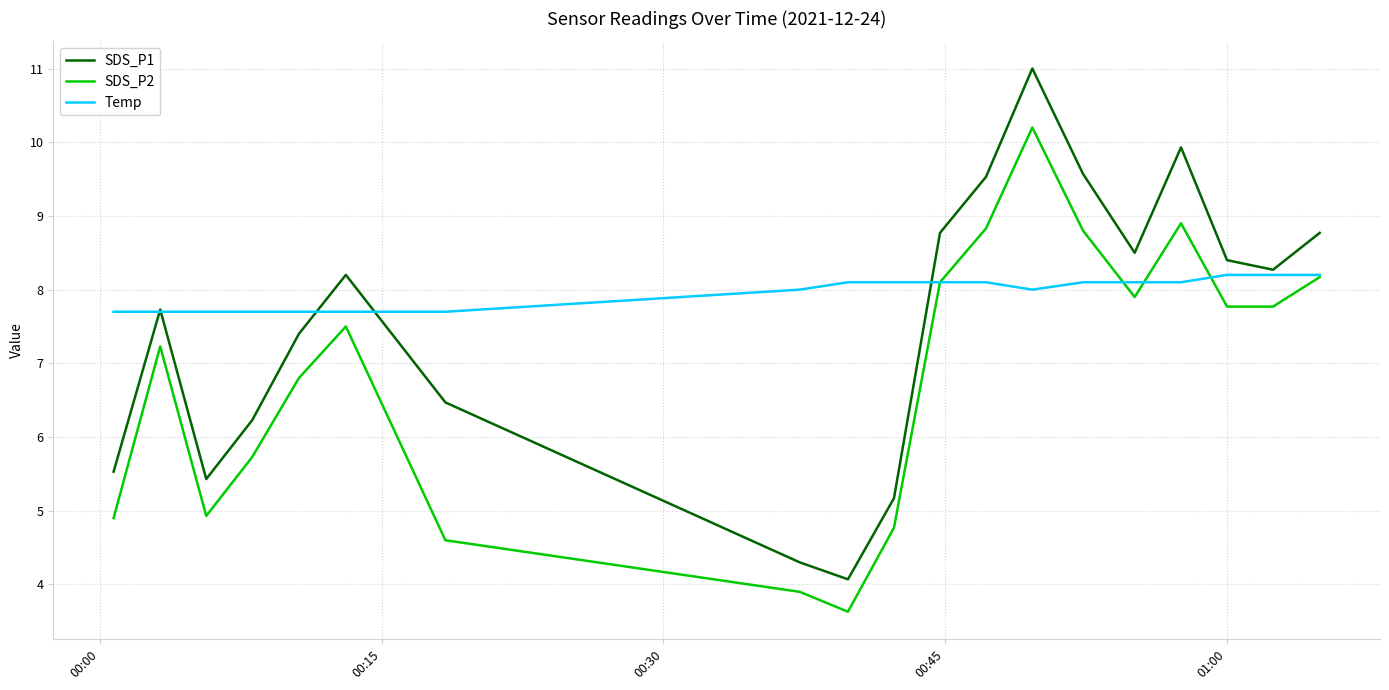

How many distinct data groups are displayed?

3